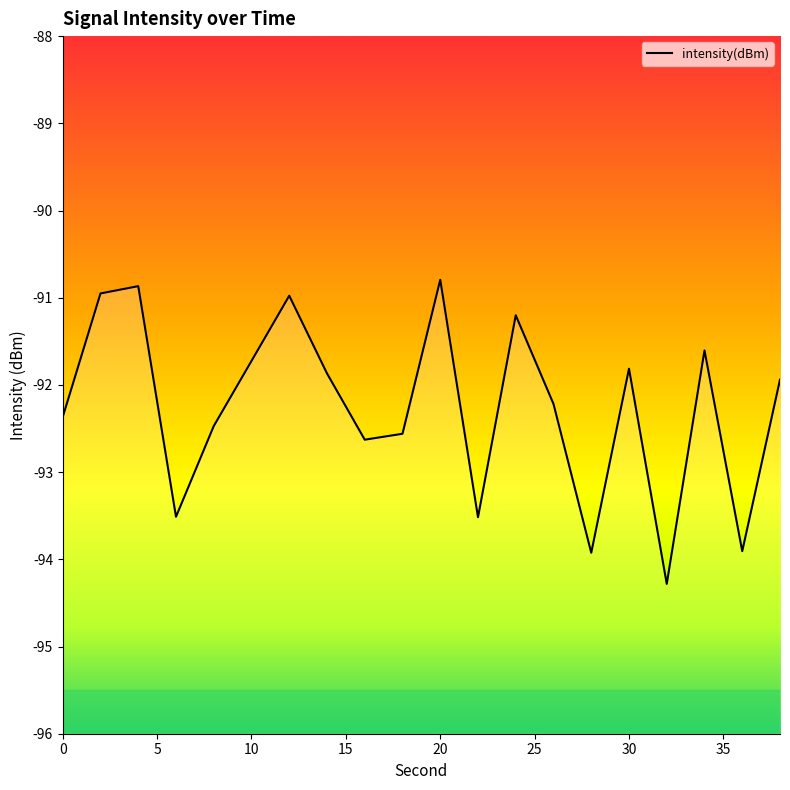

Is this an area chart (filled region under the line)?

No